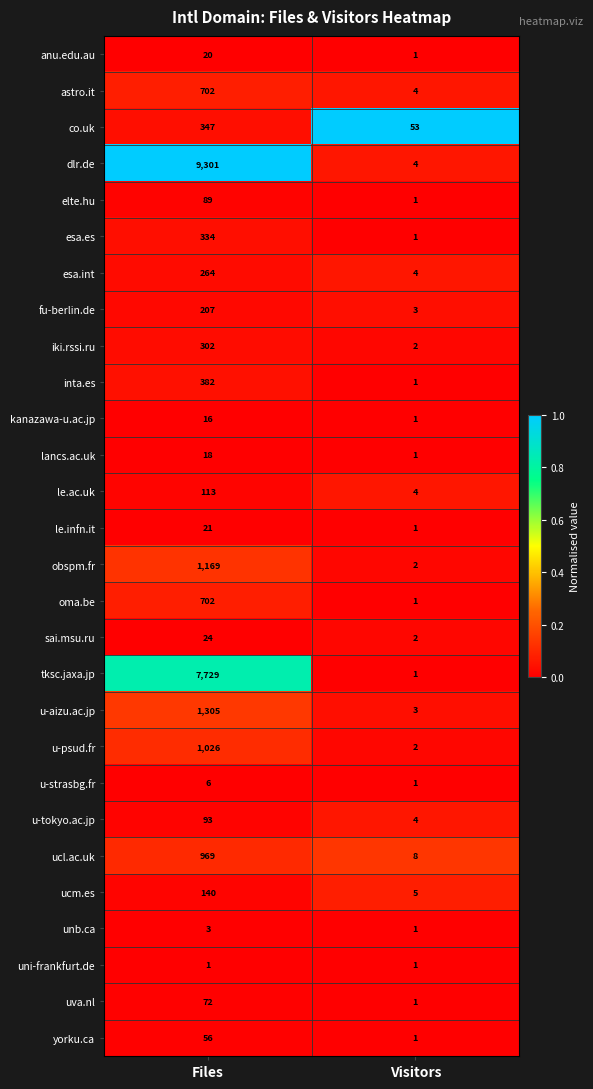

List the labels in order of oma.be value, largest first.

Files, Visitors